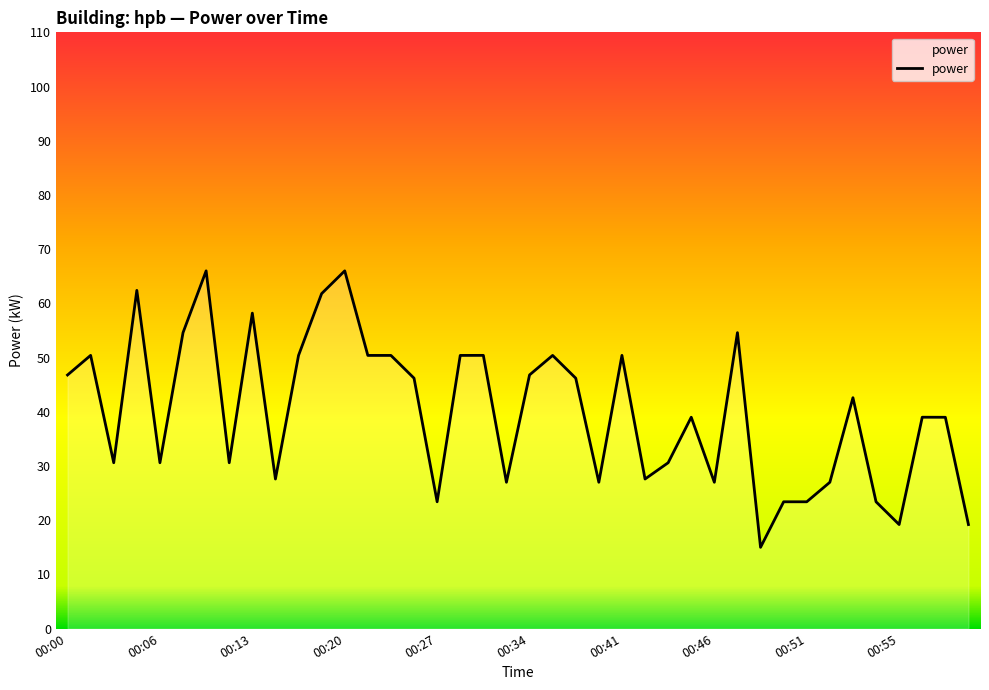

What is the smallest value displayed?

15.0